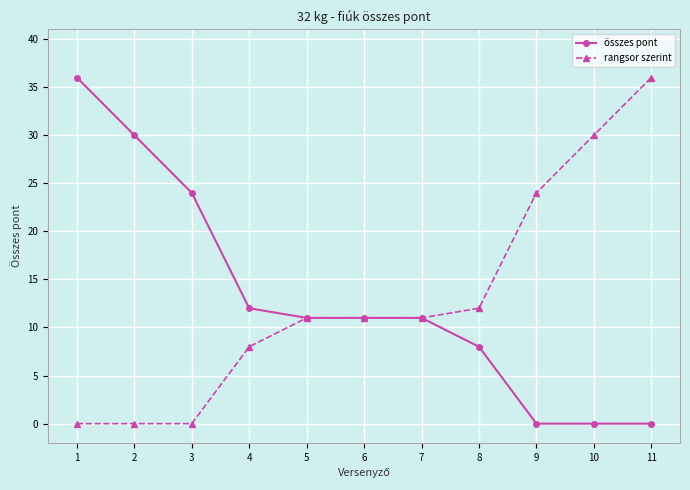

What are all the series names shown in the legend?

összes pont, rangsor szerint